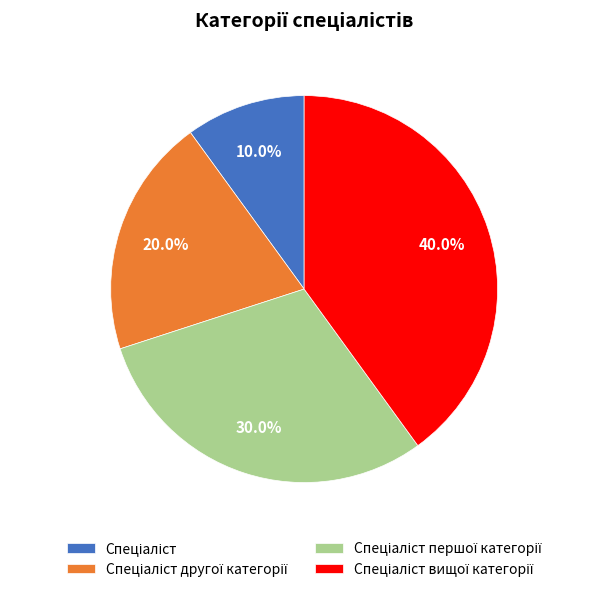

Is there any slice that represents more than half of the pie?

No